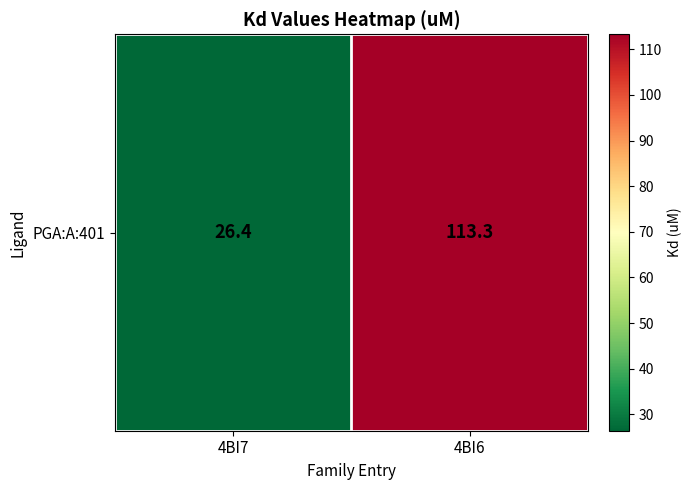

At which label is the value closest to 69?

4BI7